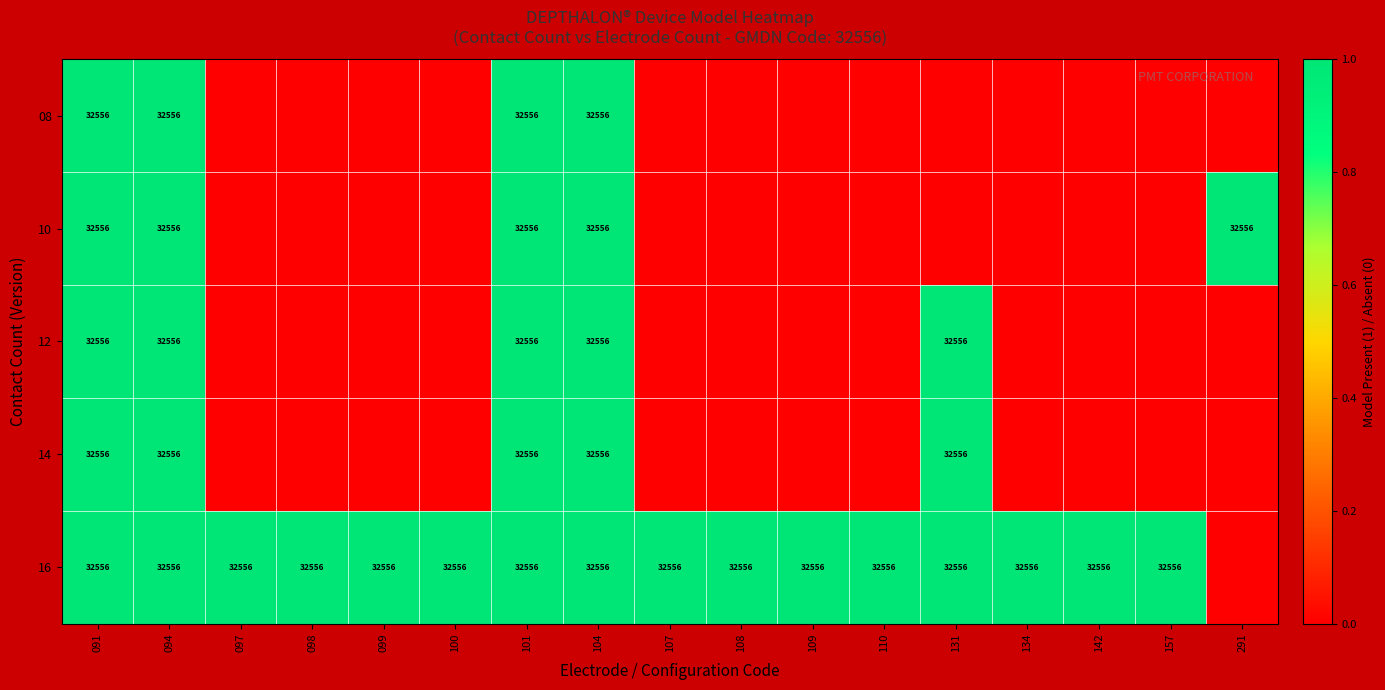

Is it true that 12 equals 45307 at 101?

False